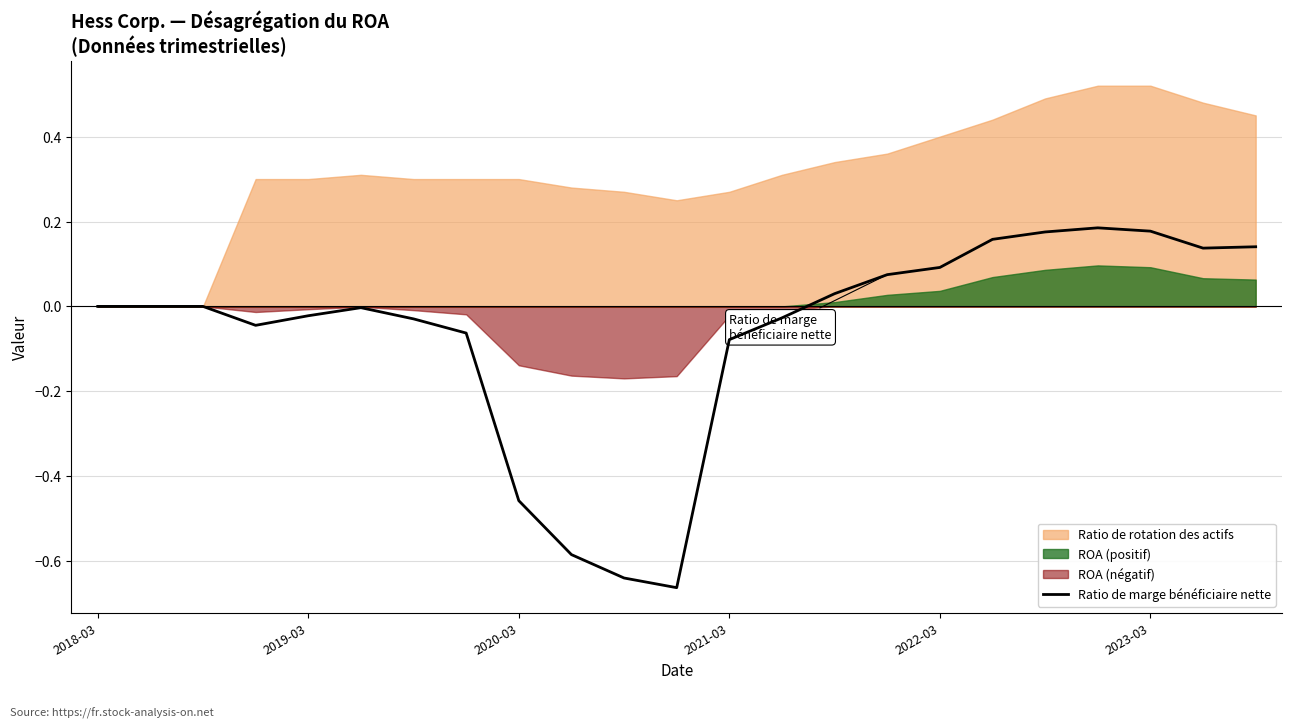

How many values are below 0?

11